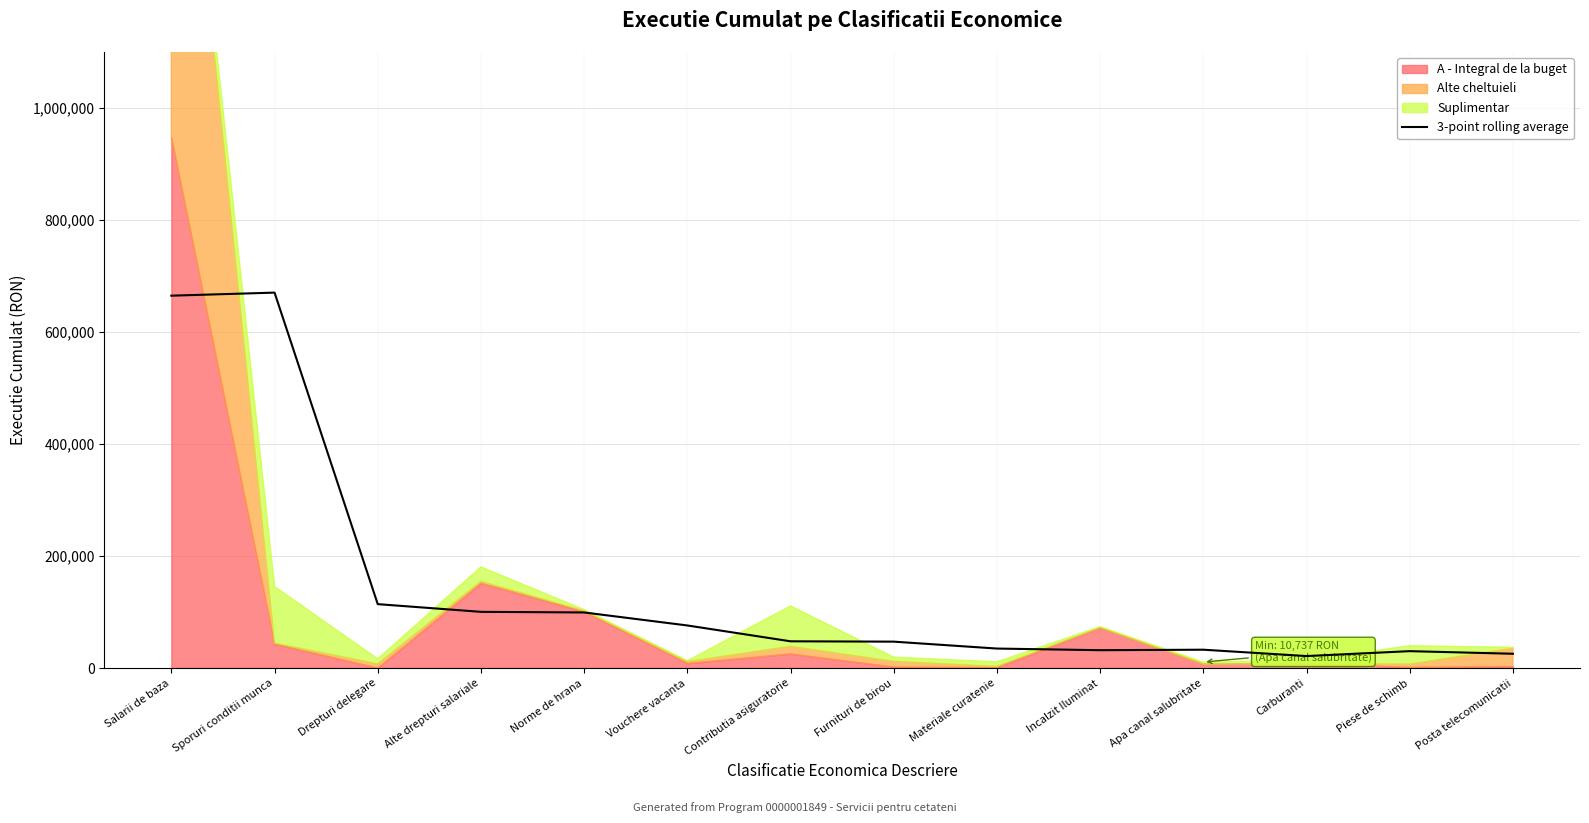

The value at Carburanti is 21537.2. True or false?

True